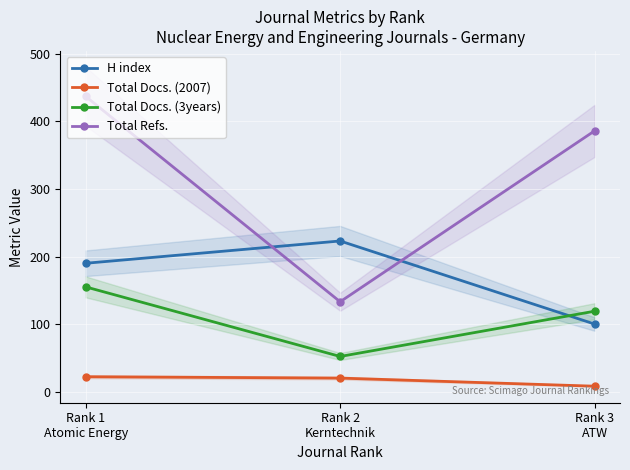

Which series has the widest spread of values?

Total Refs.